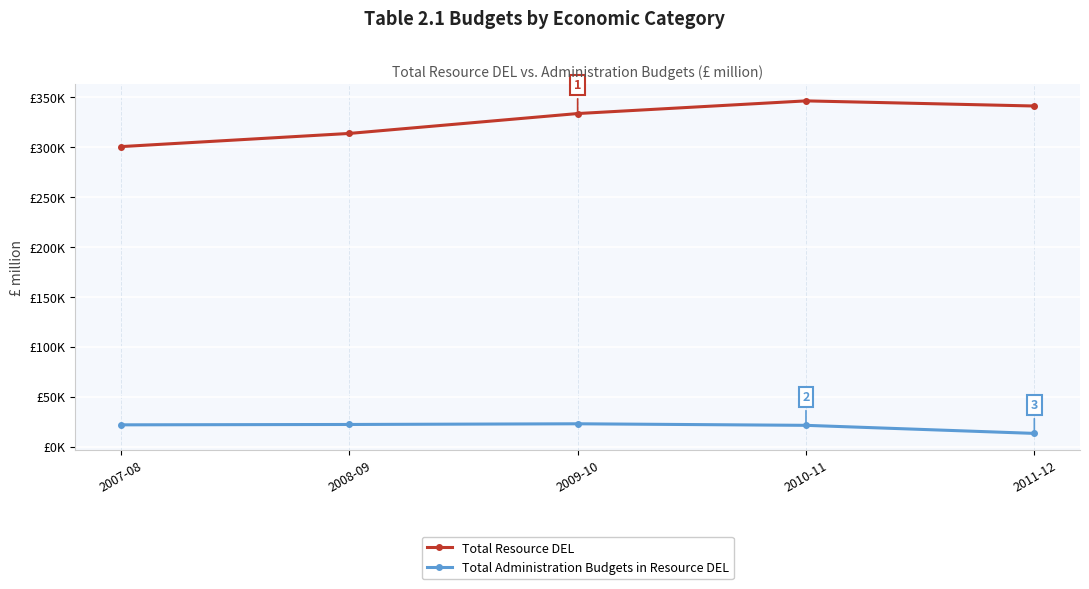

At which category does Total Administration Budgets in Resource DEL reach its first local peak?

2009-10